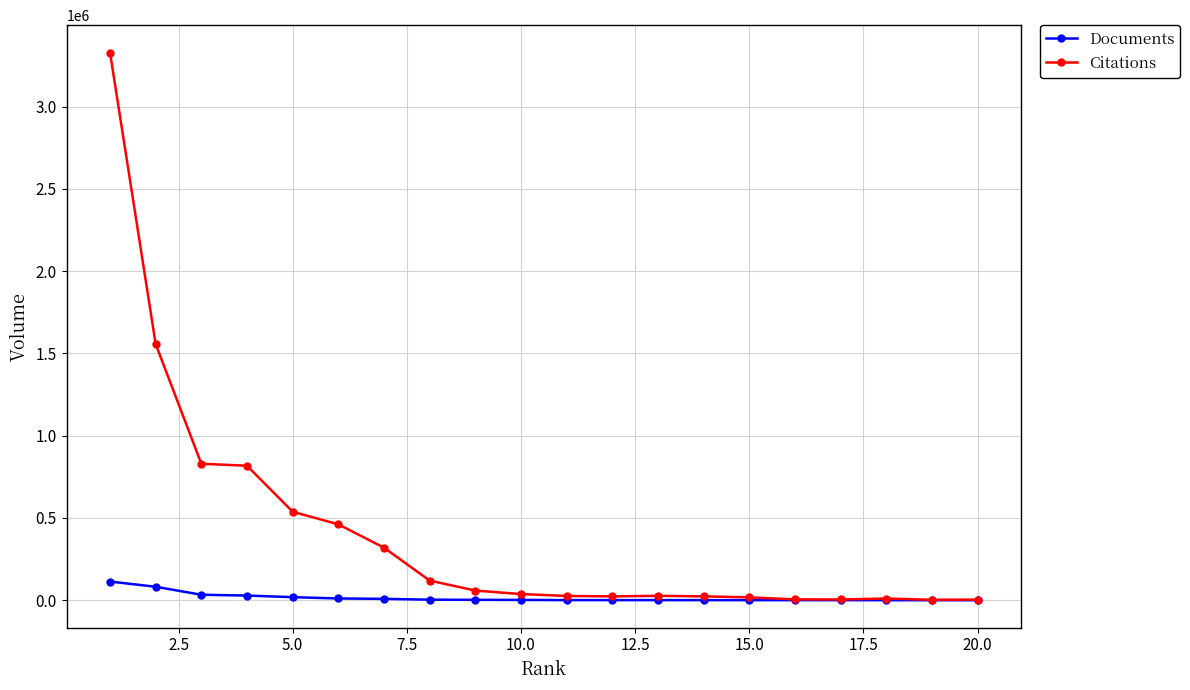

Which series has the widest spread of values?

Citations